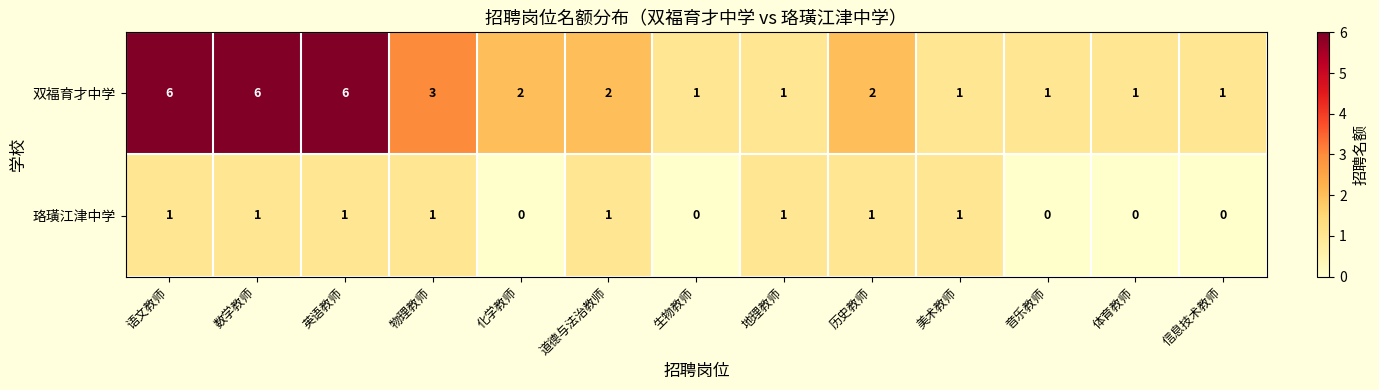

Which series changed the most between 语文教师 and 地理教师?

双福育才中学